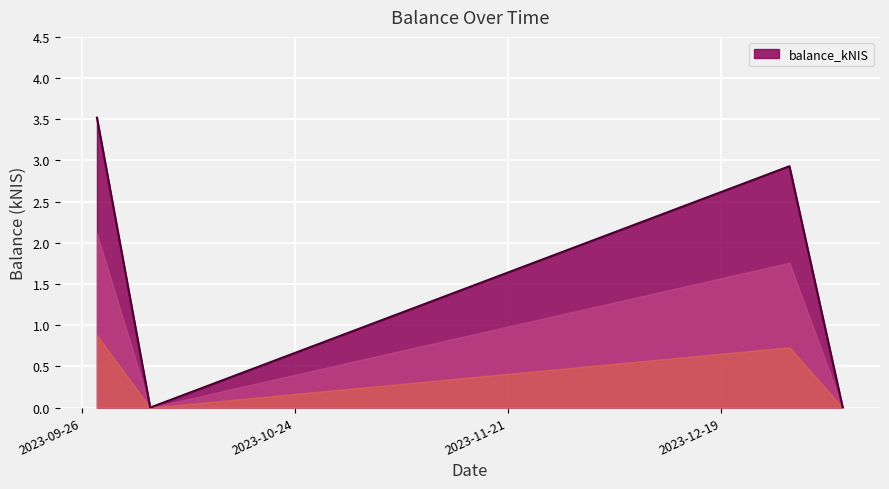

How many categories are shown in the chart?

4